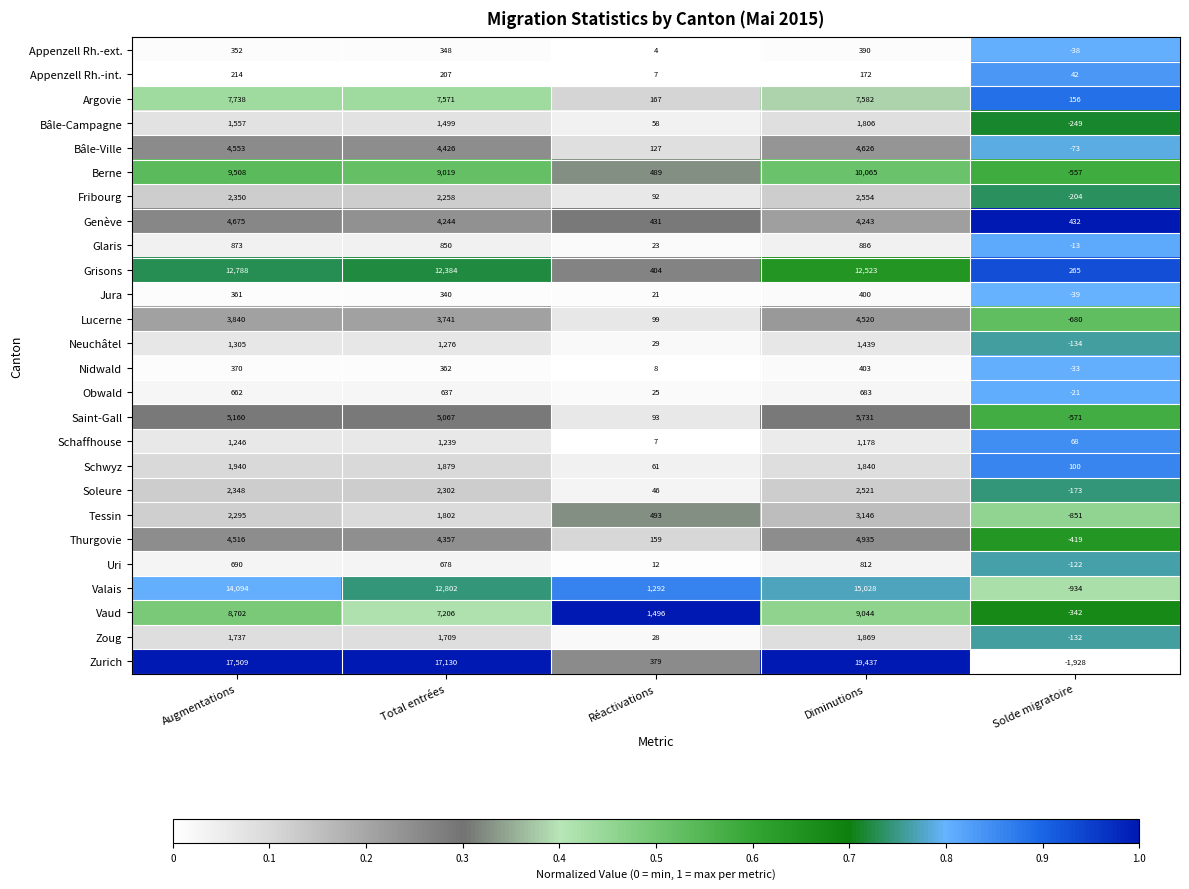

What is the difference between the maximum and second lowest values in the Bâle-Ville series?

4499